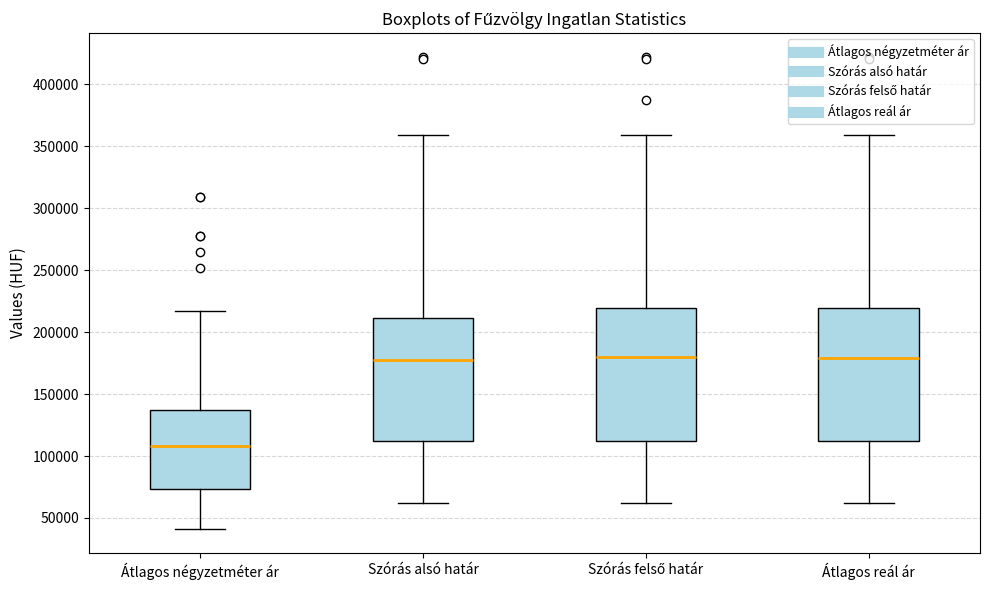

Reading left to right, read every box against the y-axis: the position of its median line, the range the box covers, and the ends of its whiskers. The values are not printed on the chart, so give them approximately, as read against the axis.

Átlagos négyzetméter ár: median 110000, box 75000 to 140000, whiskers 40000 to 215000
Szórás alsó határ: median 175000, box 110000 to 210000, whiskers 60000 to 360000
Szórás felső határ: median 180000, box 110000 to 220000, whiskers 60000 to 360000
Átlagos reál ár: median 180000, box 110000 to 220000, whiskers 60000 to 360000